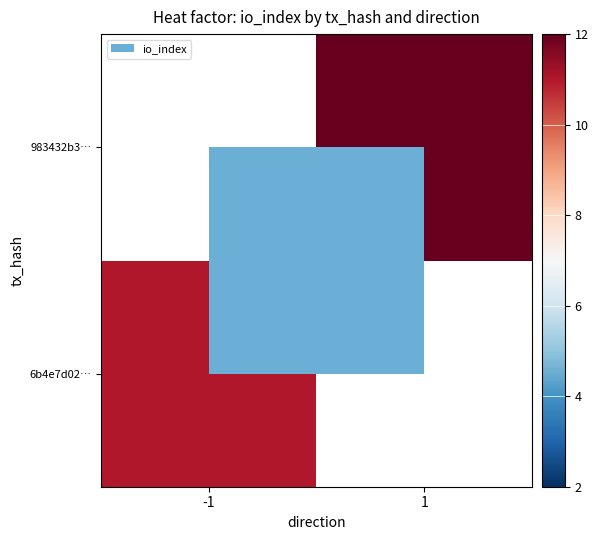

Is it true that 983432b3… equals 16.0 at 1?

True